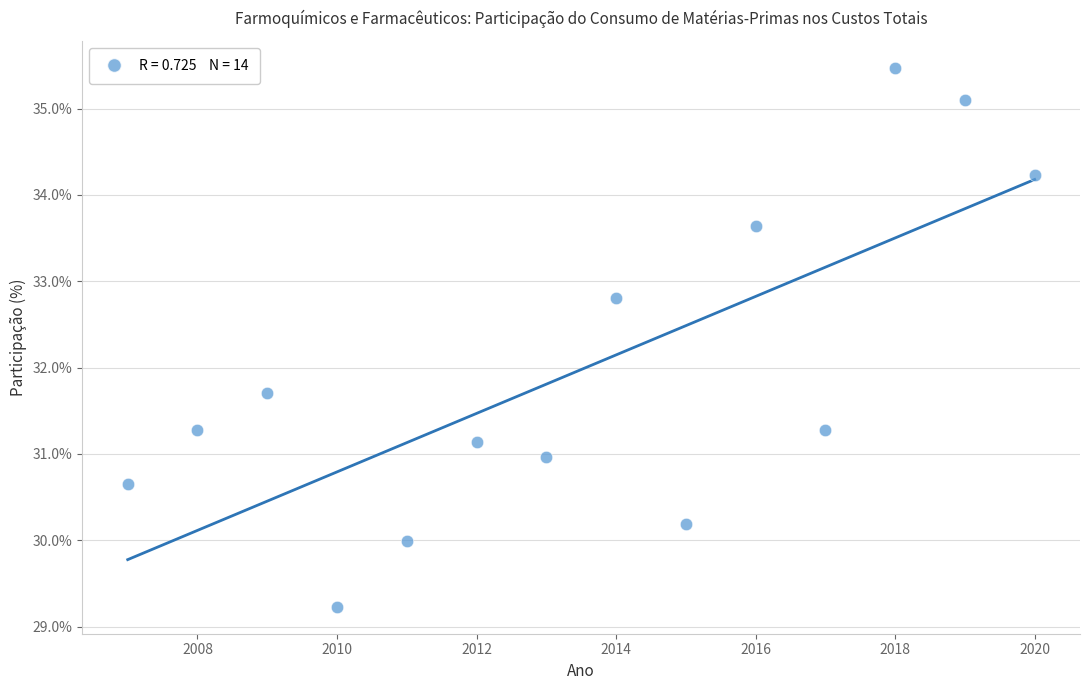

What Y value in the scatter plot is closest to 32?

31.7